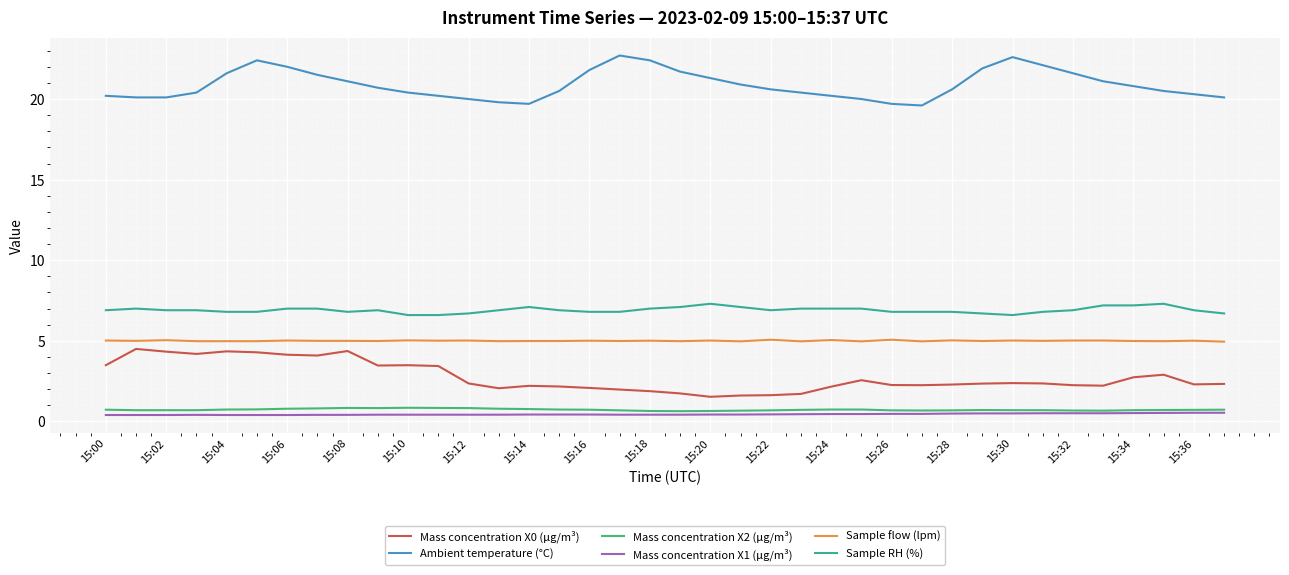

What is the greatest value displayed?

22.7